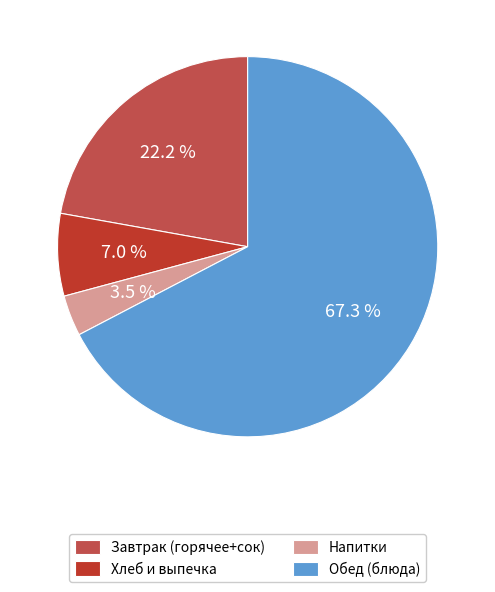

What is the largest slice in the pie chart?

Обед (блюда)